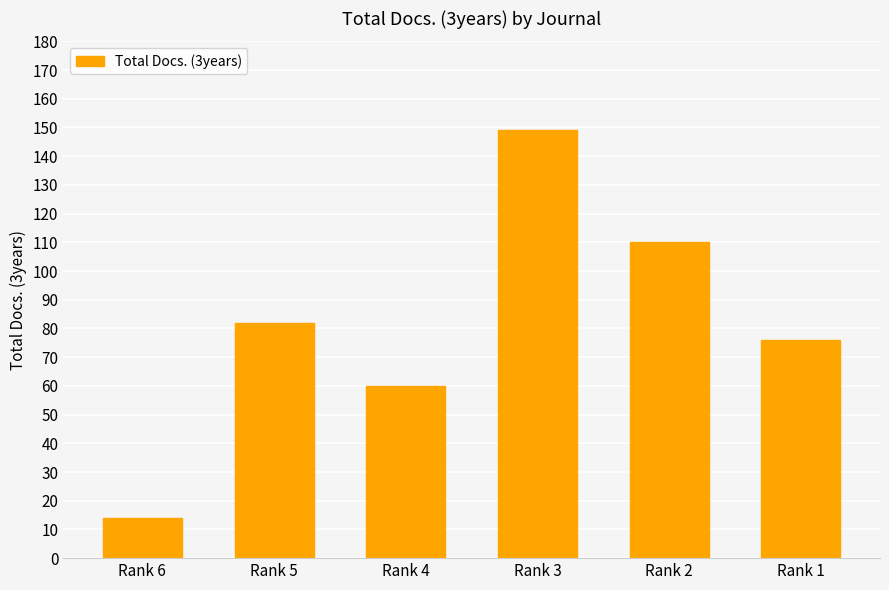

Count the number of categories in the chart.

6